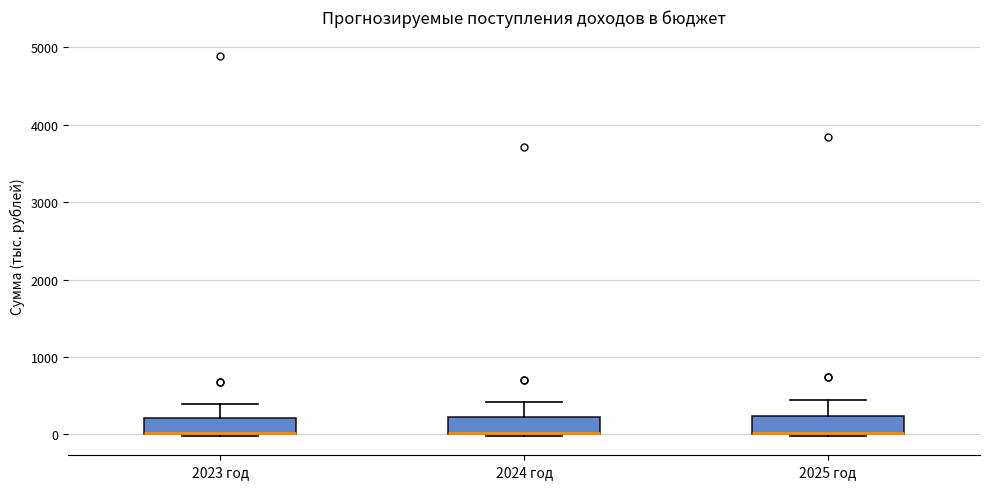

Reading left to right, read every box against the y-axis: the position of its median line, the range the box covers, and the ends of its whiskers. The values are not printed on the chart, so give them approximately, as read against the axis.

2023 год: median 0 (drawn on the box's lower edge), box 0 to 200, whiskers 0 to 400
2024 год: median 0 (drawn on the box's lower edge), box 0 to 200, whiskers 0 to 400
2025 год: median 0 (drawn on the box's lower edge), box 0 to 200, whiskers 0 to 400